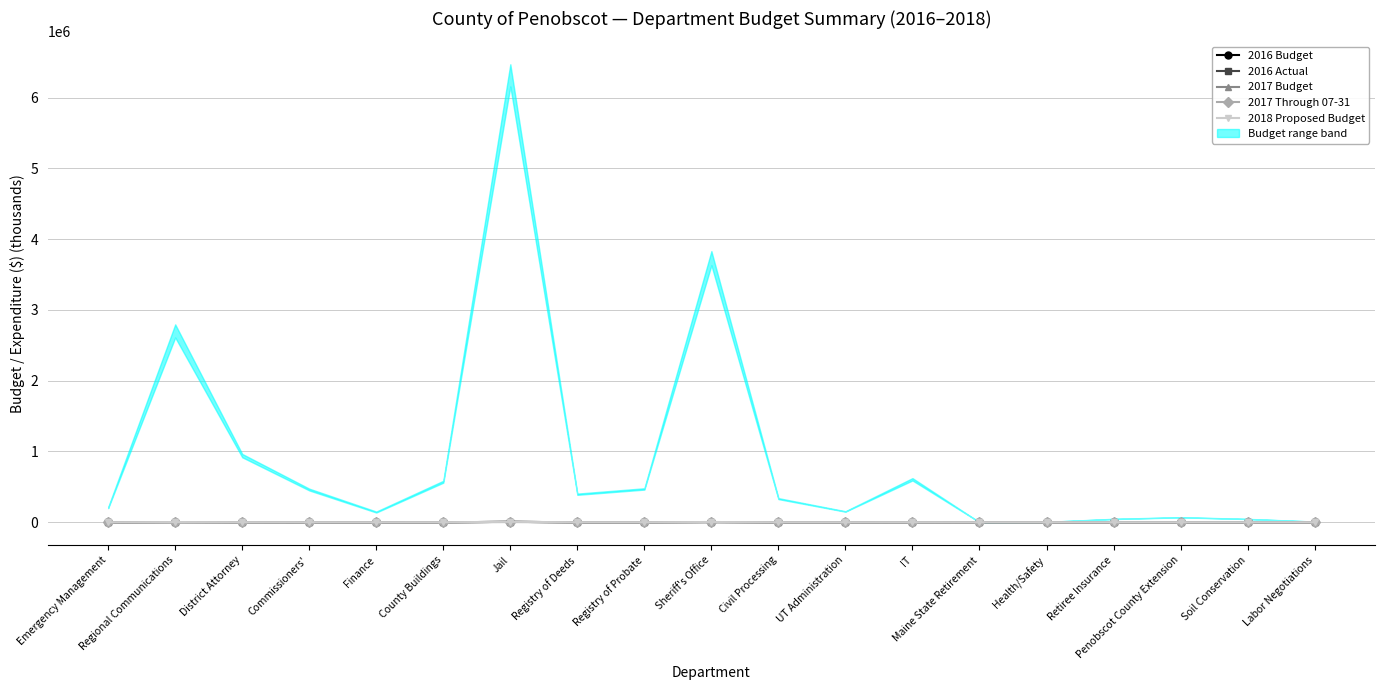

What are all the series names shown in the legend?

2016 Budget, 2016 Actual, 2017 Budget, 2017 Through 07-31, 2018 Proposed Budget